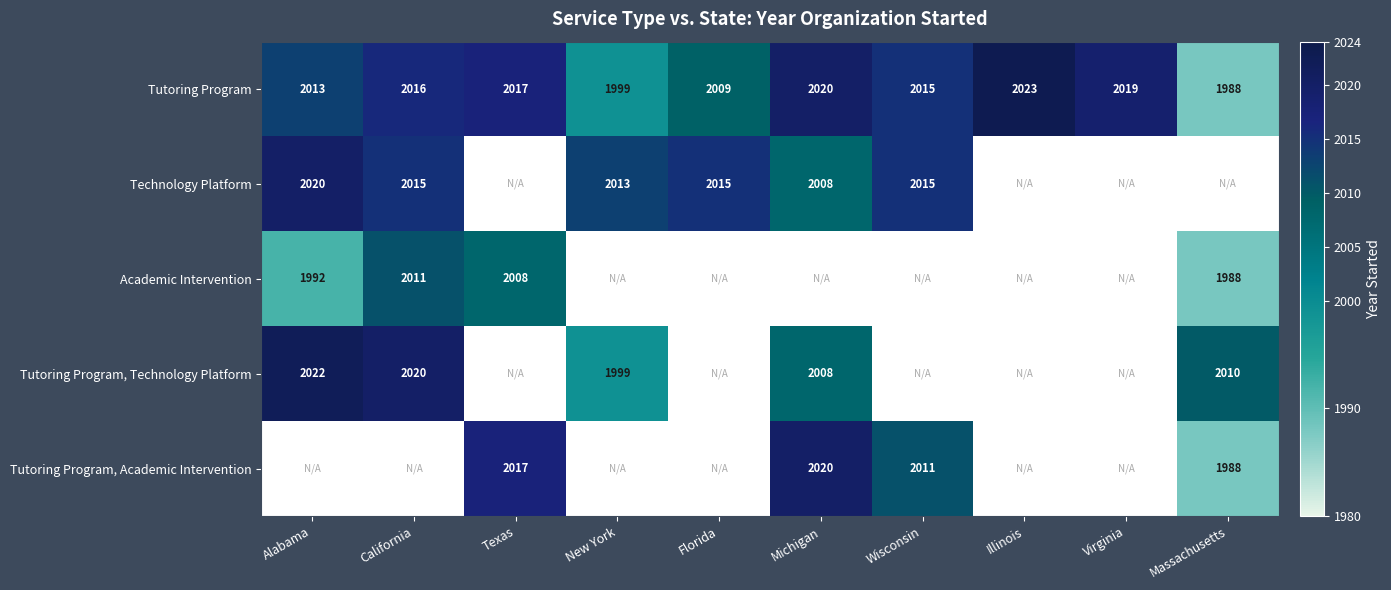

What is the total value across all series at Virginia?

2019